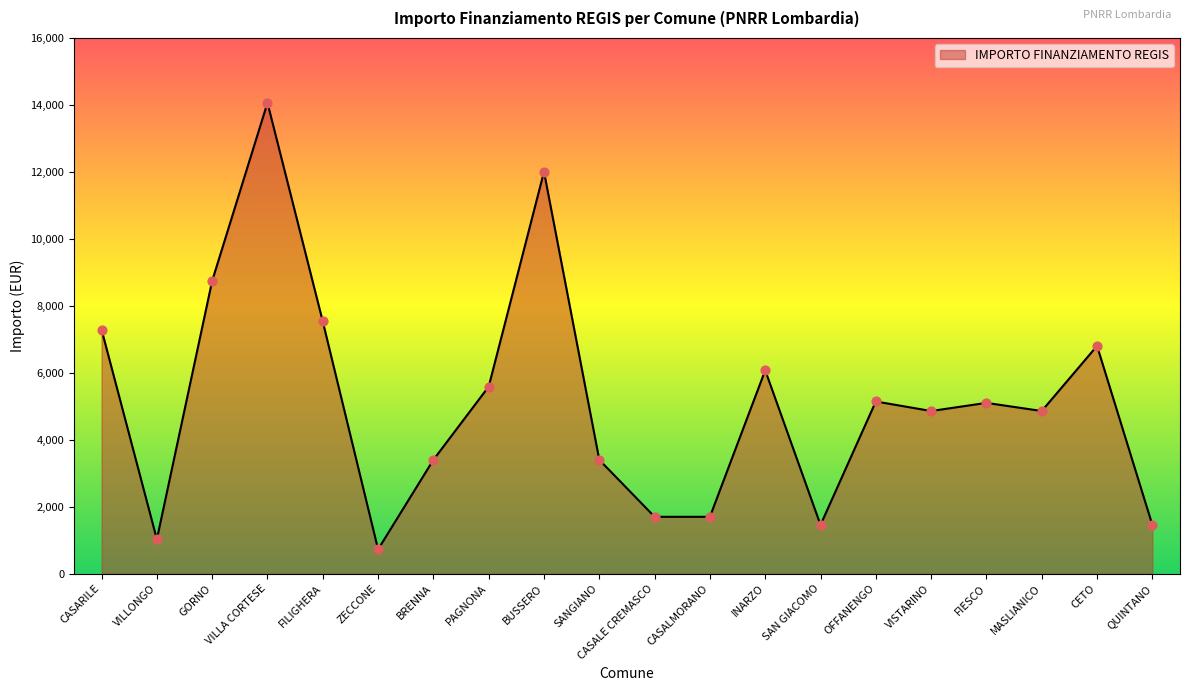

What is the change in value from BRENNA to SAN GIACOMO?

-1944